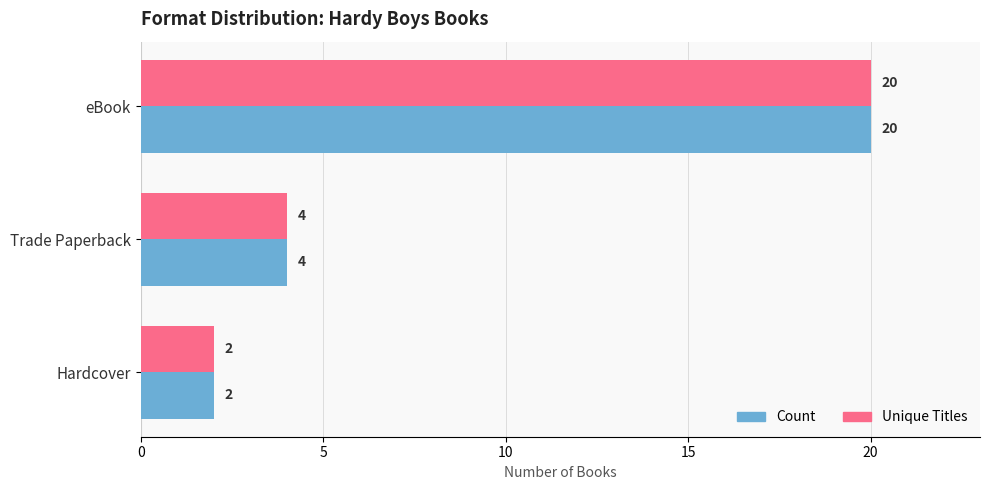

Is it true that Unique Titles equals 1 at Hardcover?

False